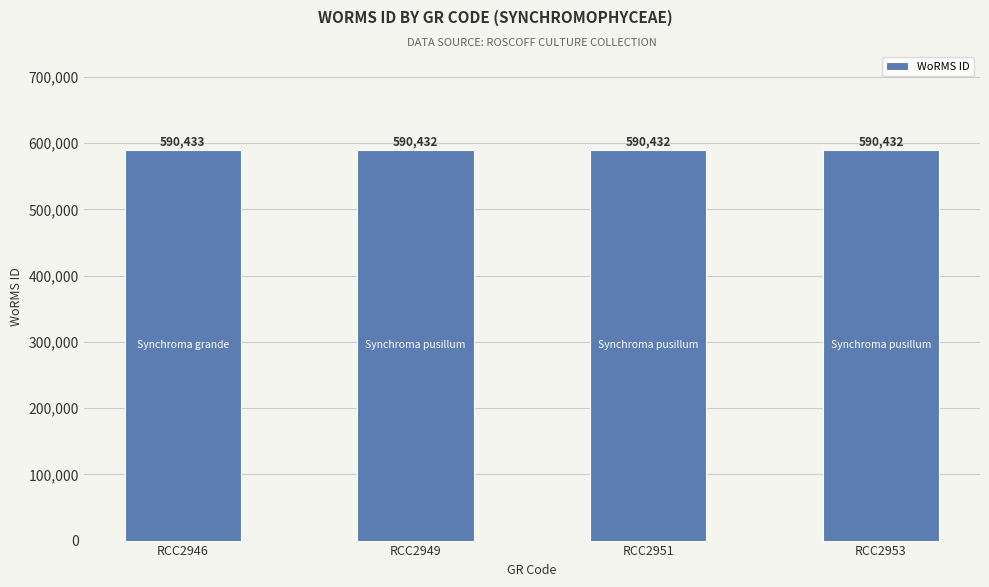

Count the values in the range 590432 to 590433.

4